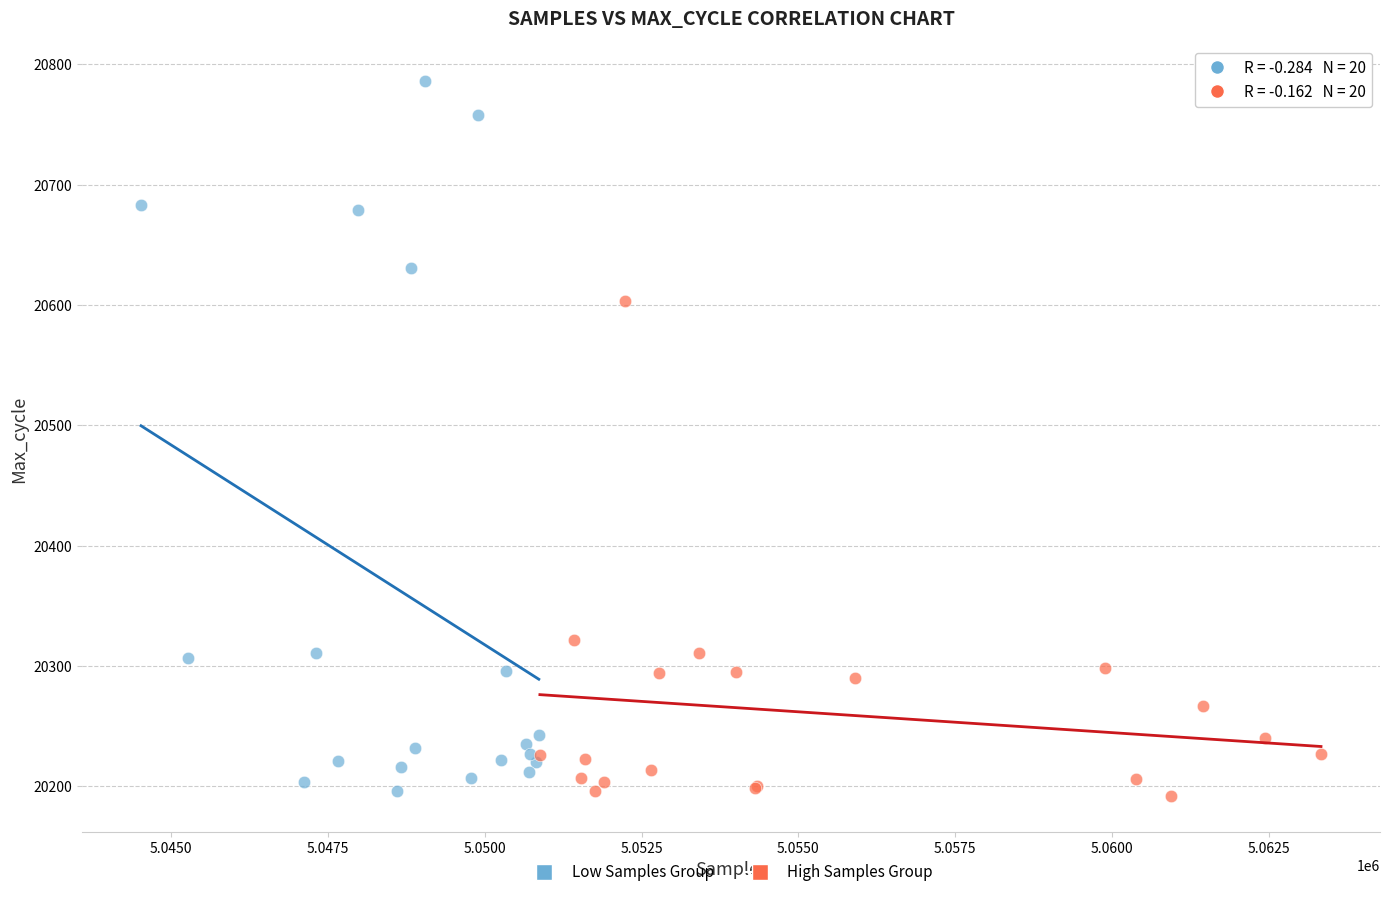

Which series reaches the maximum Y coordinate?

Low Samples Group